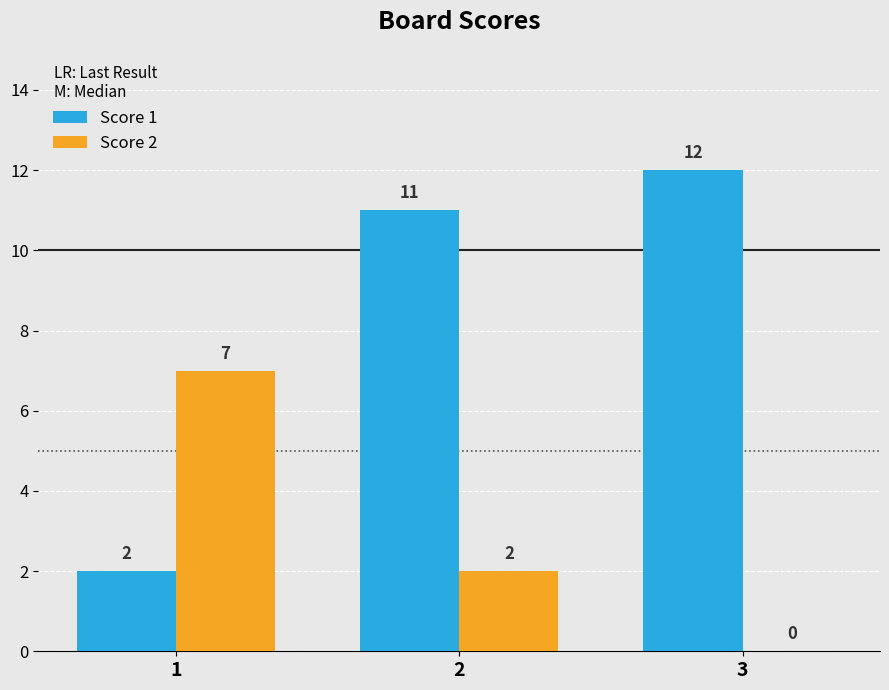

Which series has the widest spread of values?

Score 1